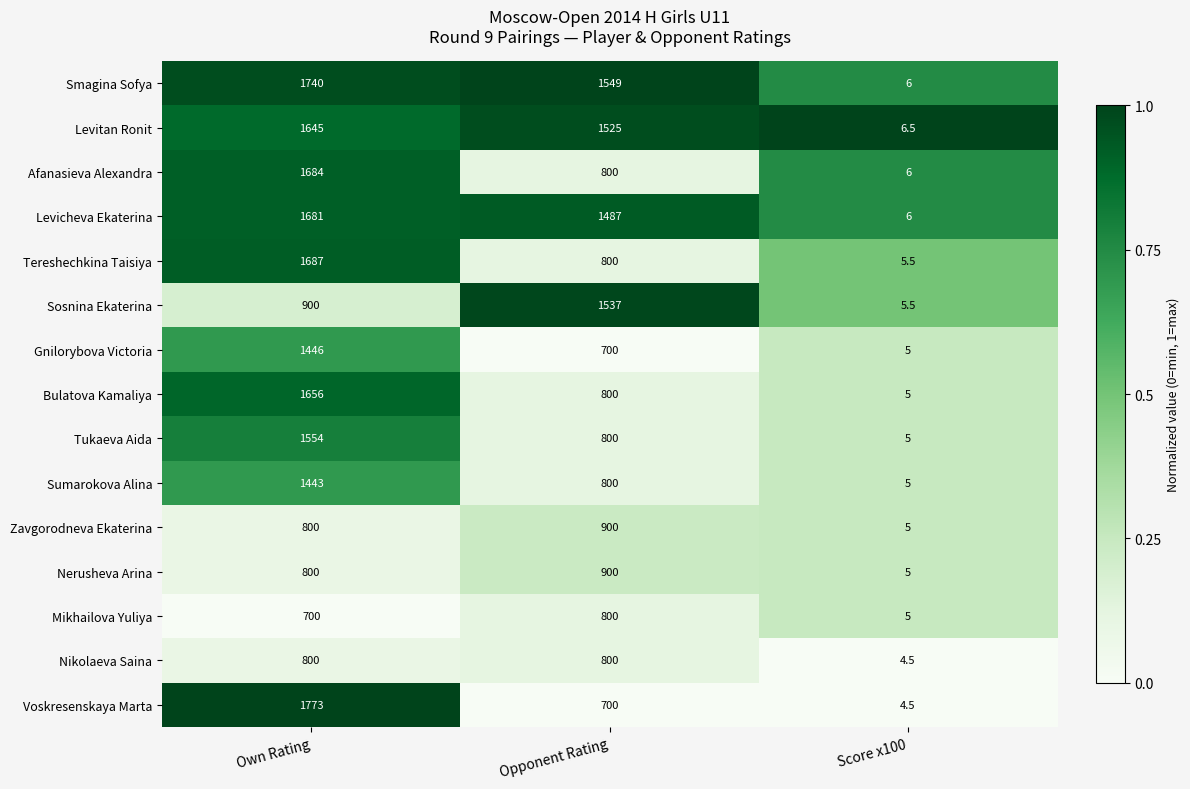

List the labels in order of Levicheva Ekaterina value, smallest first.

Score x100, Opponent Rating, Own Rating